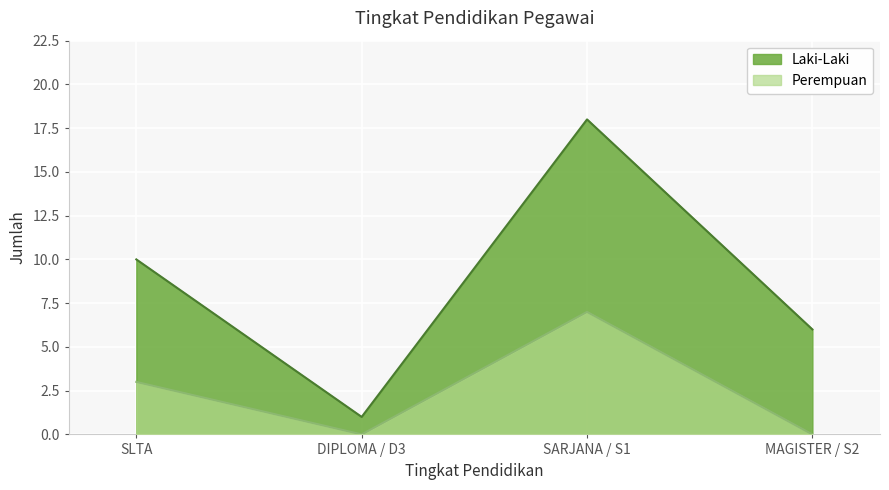

What is the average value of the Perempuan series?

2